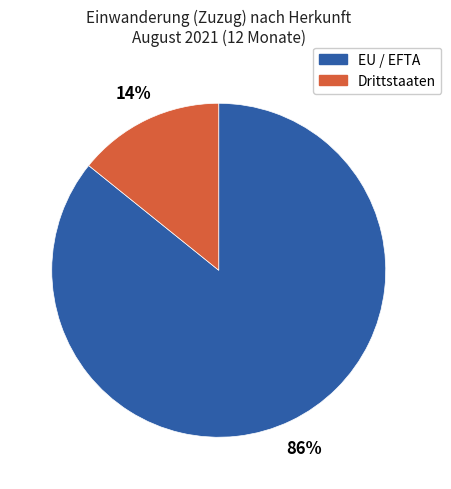

To the nearest percent, what is the difference between the largest and smallest slice percentages?

72%